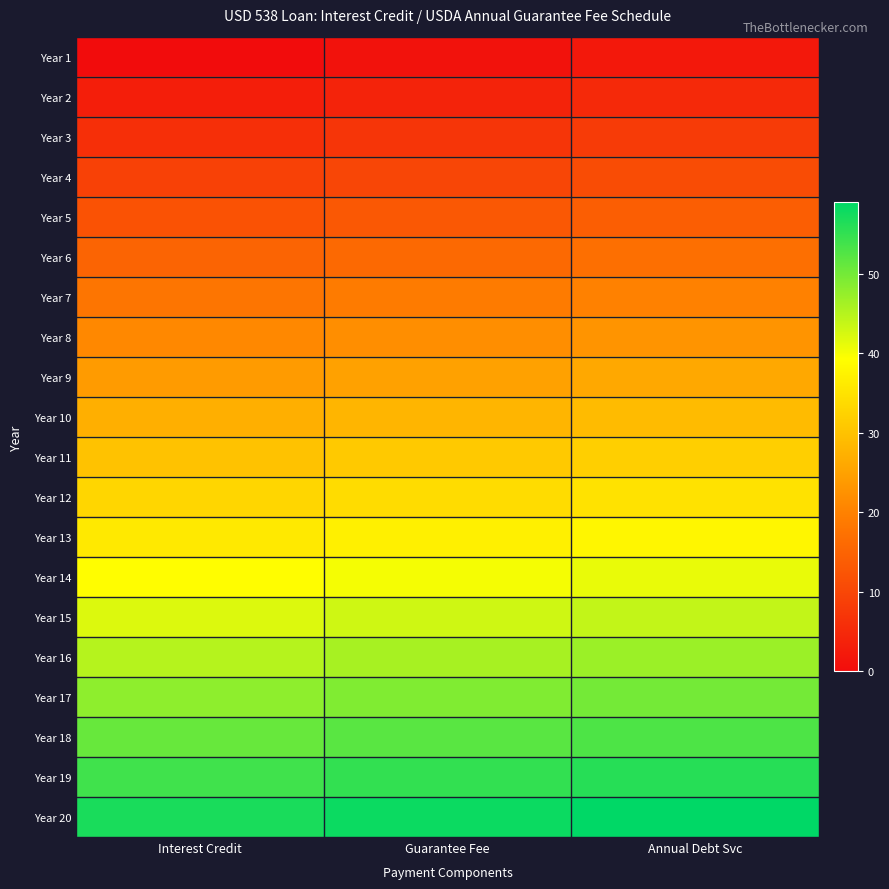

Count the number of data series in this chart.

20